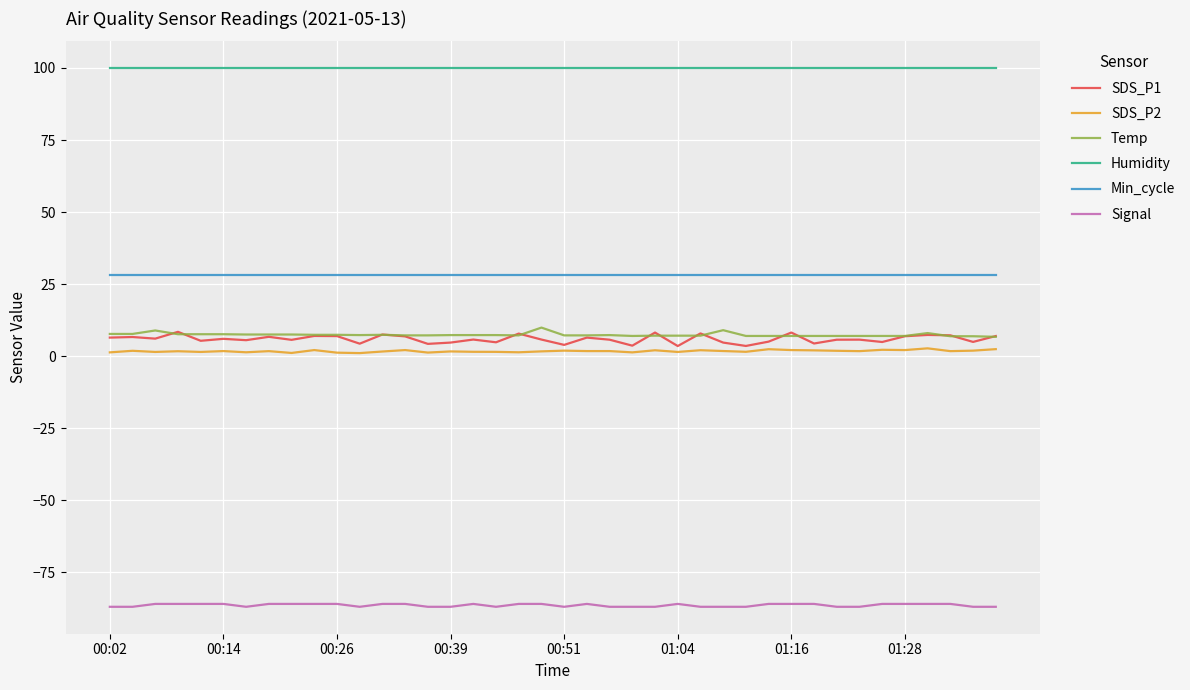

Which series has the largest total across all categories?

Humidity